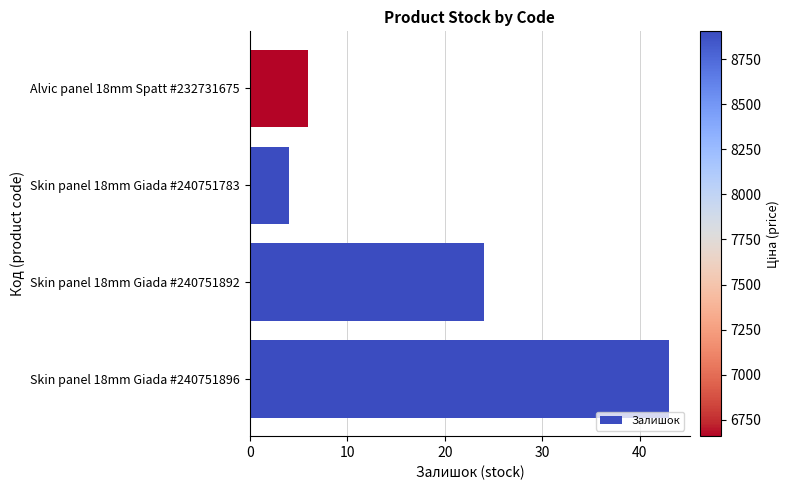

Count the number of data series in this chart.

1